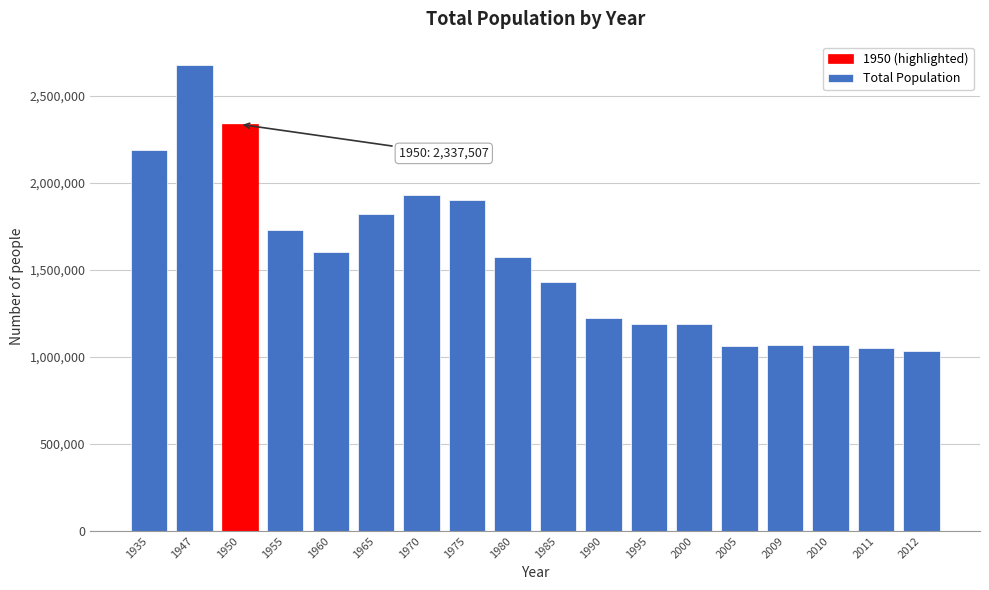

The value at 1975 is 871778. True or false?

False